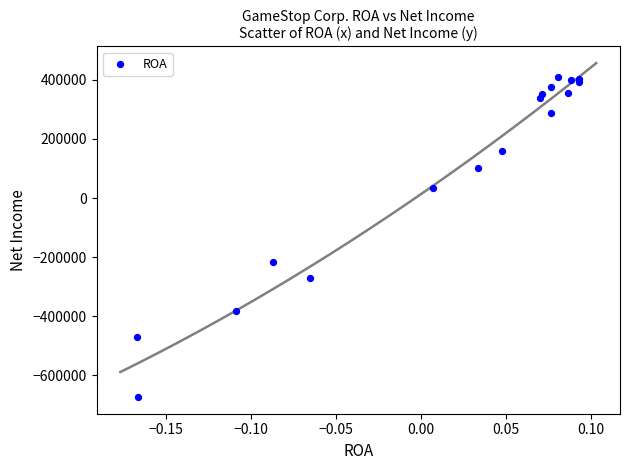

What Y value in the scatter plot is closest to -132500?

-215300